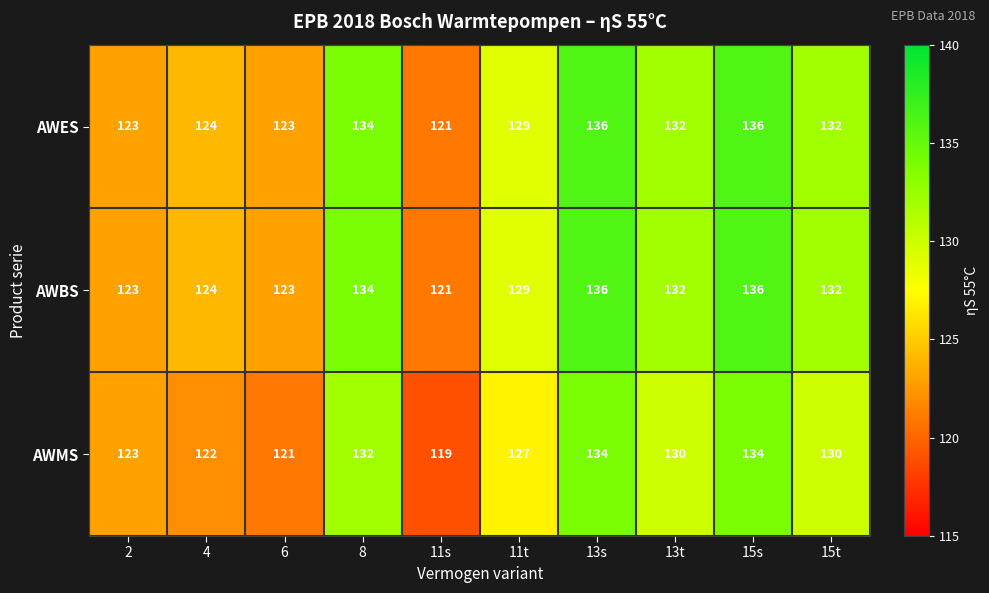

At which label does AWES first exceed 132?

8